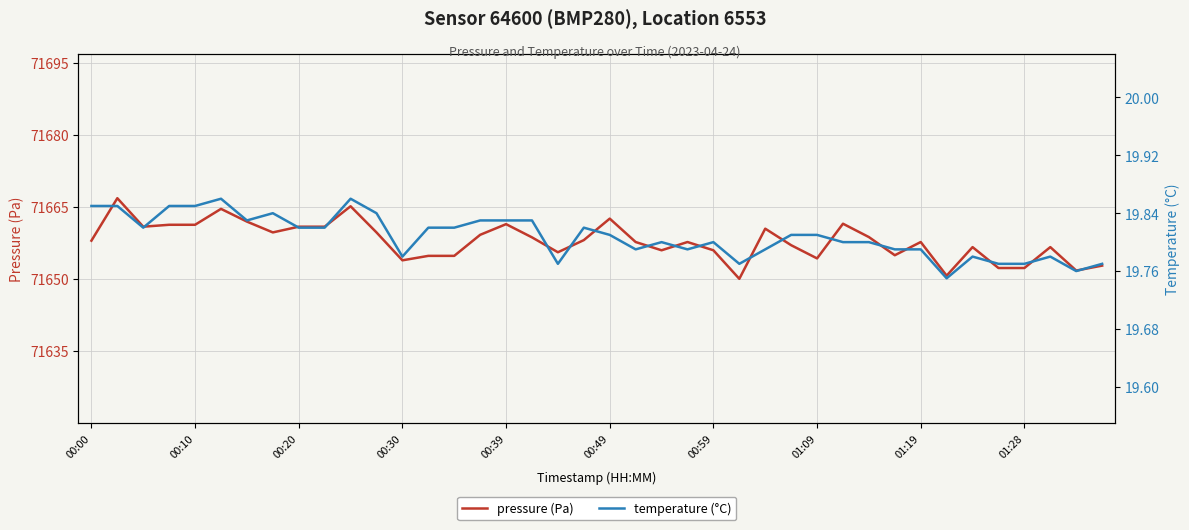

Is this an area chart (filled region under the line)?

No